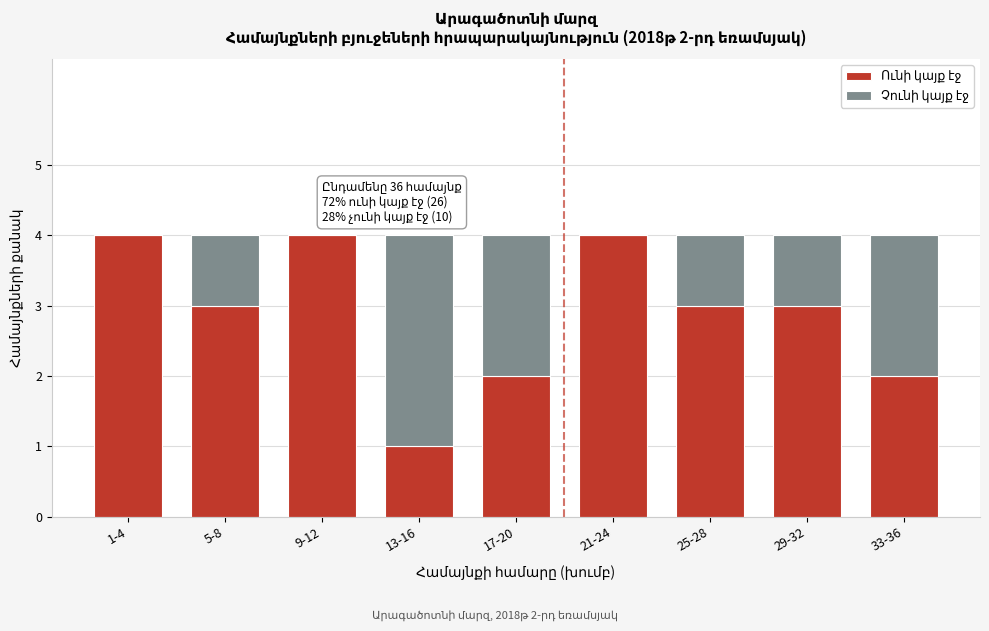

What is the total value across all series at 29-32?

4